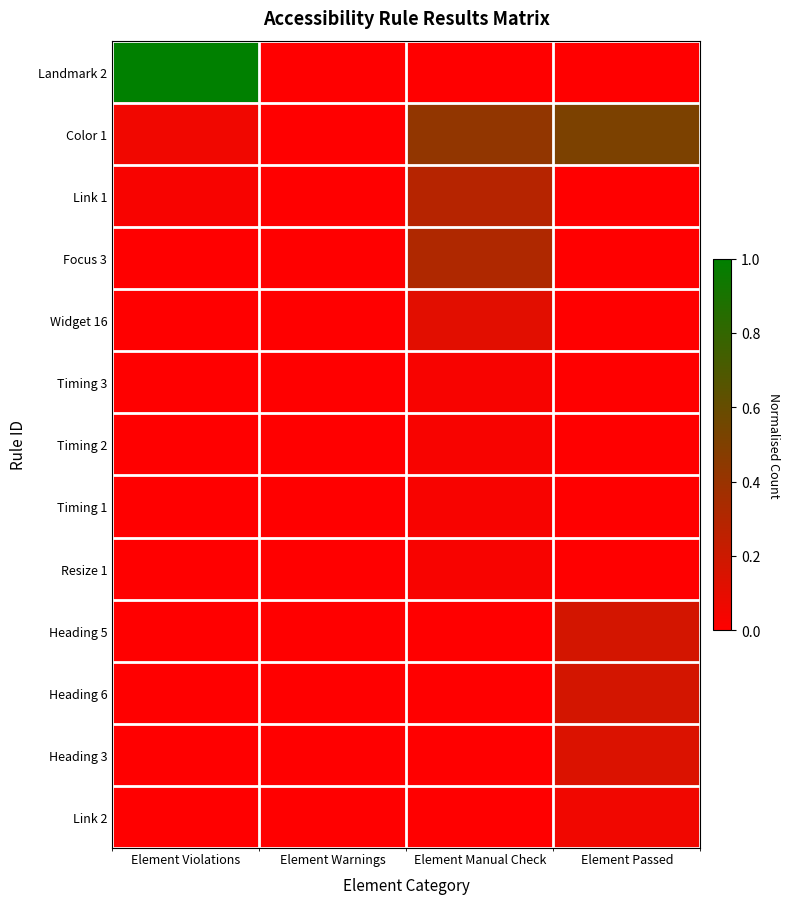

How many distinct data groups are displayed?

13